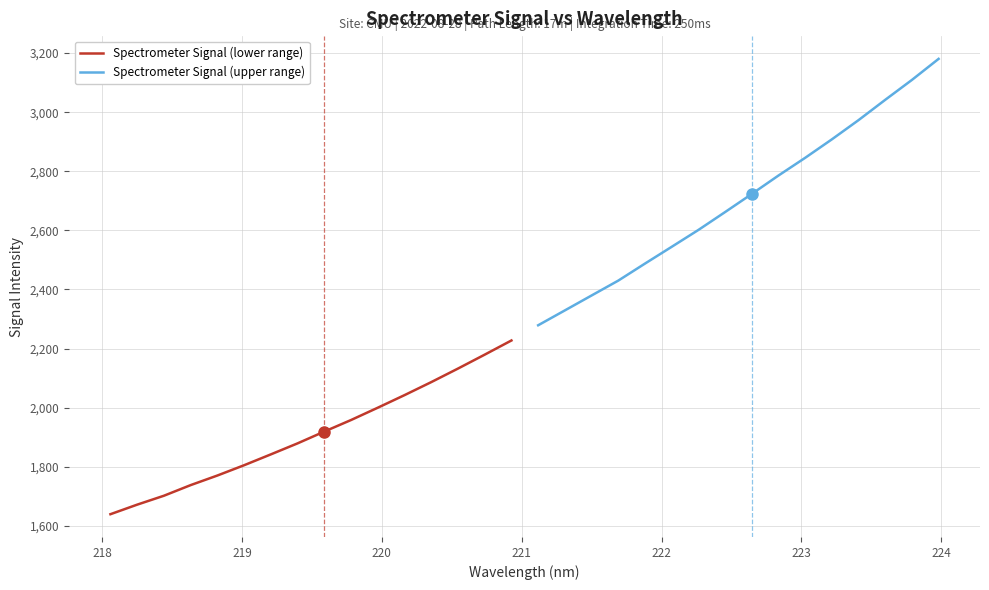

True or false: Spectrometer Signal (lower range) and Spectrometer Signal (upper range) intersect in this chart.

False